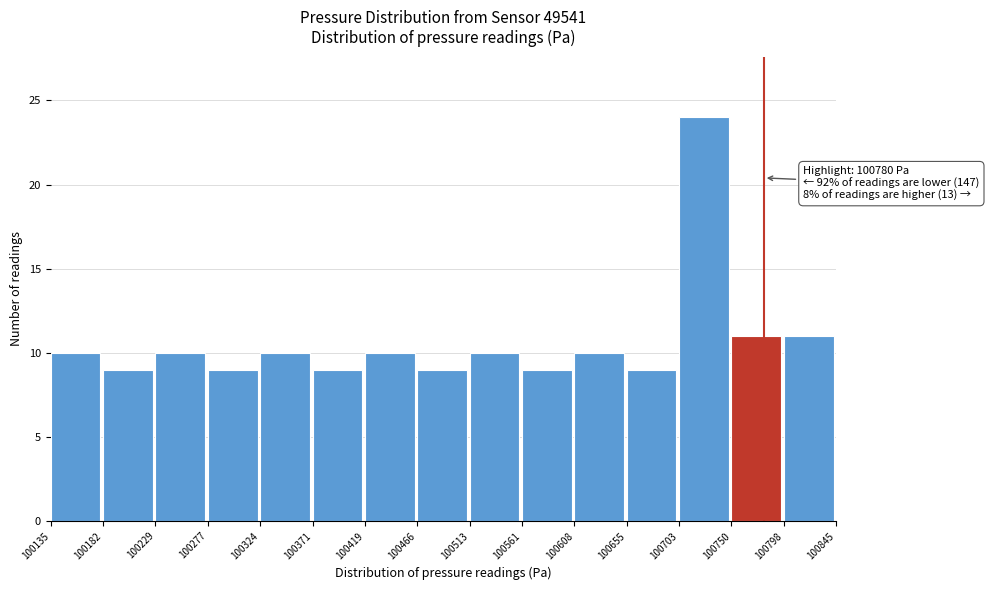

Over which range of the x-axis is the bar tallest?

100703 to 100750